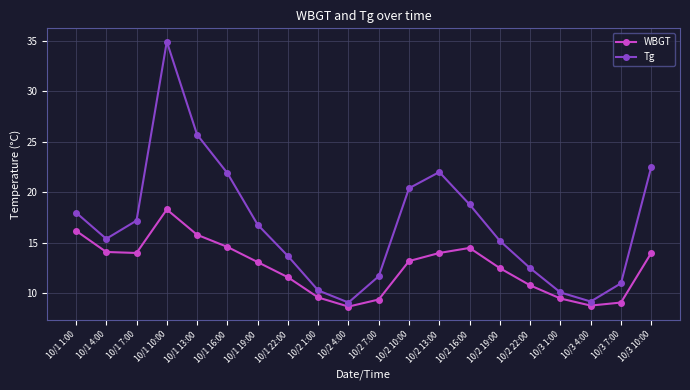

At 10/1 7:00, list the series in order from largest to smallest.

Tg, WBGT